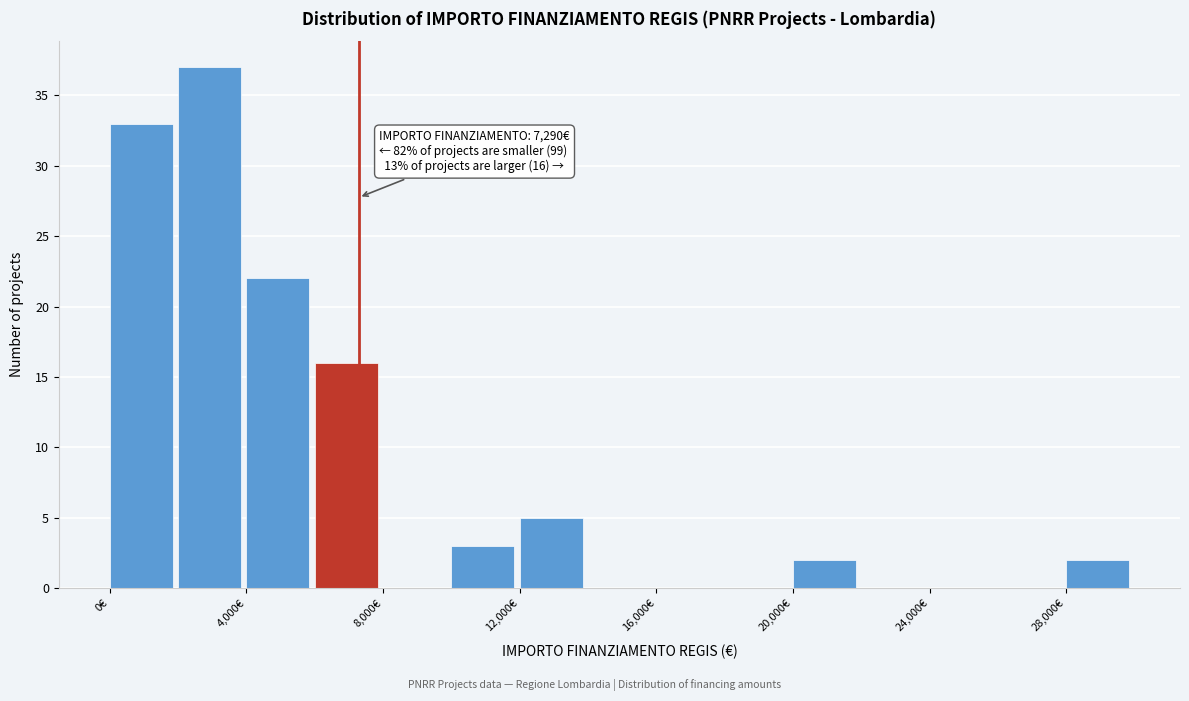

Over which range of the x-axis is the bar tallest?

2000 to 4000